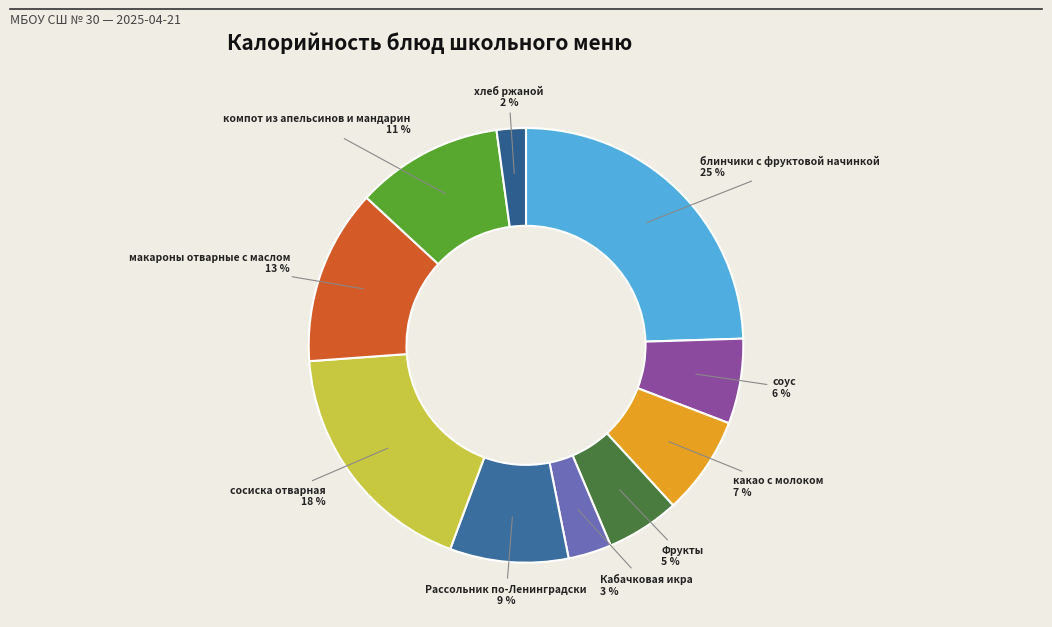

What is the smallest slice in the pie chart?

хлеб ржаной